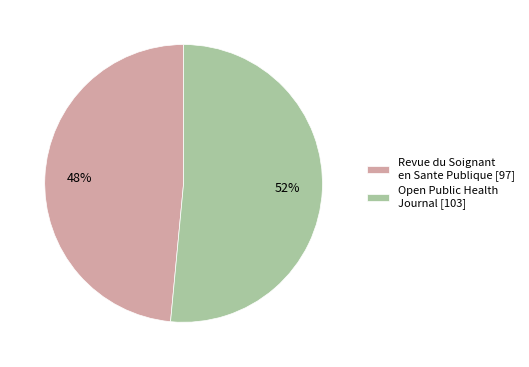

To the nearest percent, what is the combined percentage of Open Public Health Journal [103] and Revue du Soignant en Sante Publique [97]?

100%